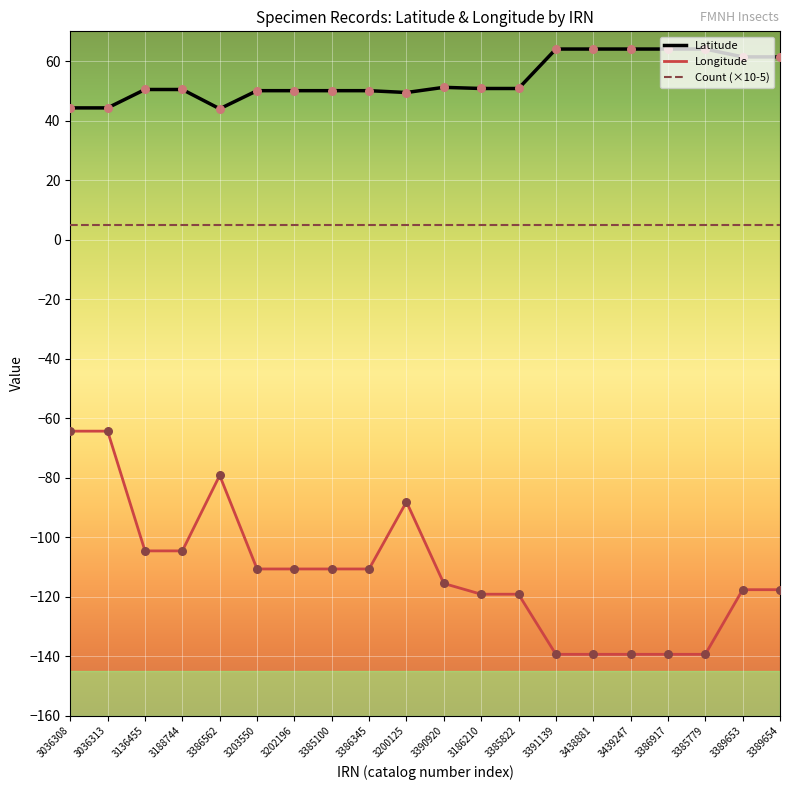

Is the value of Latitude at 3438881 greater than the value of Count (×10-5) at 3200125?

Yes